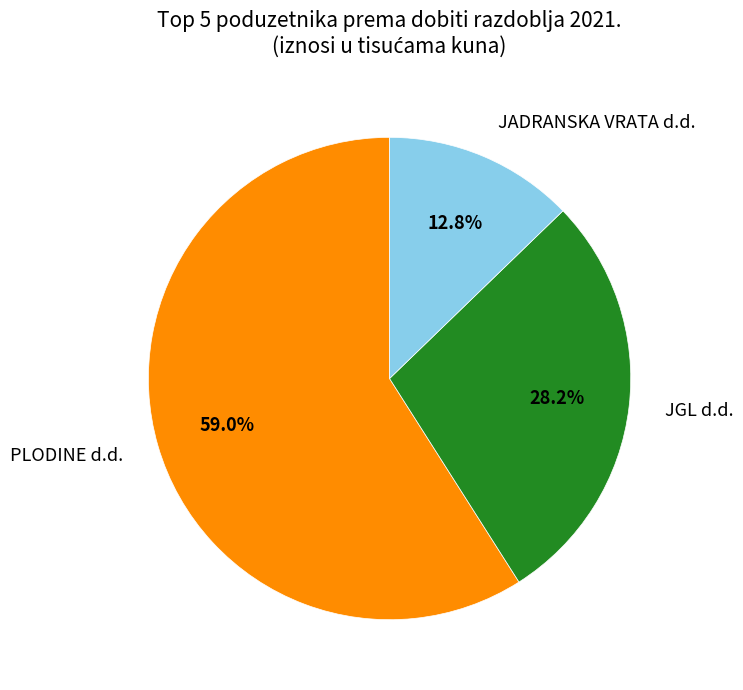

To the nearest percent, what is the difference between the JADRANSKA VRATA d.d. and JGL d.d. slice percentages?

15%